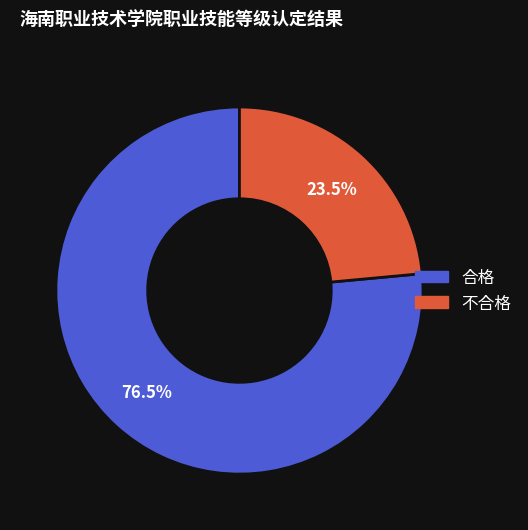

Is the sum of 不合格 and 合格 greater than half?

Yes